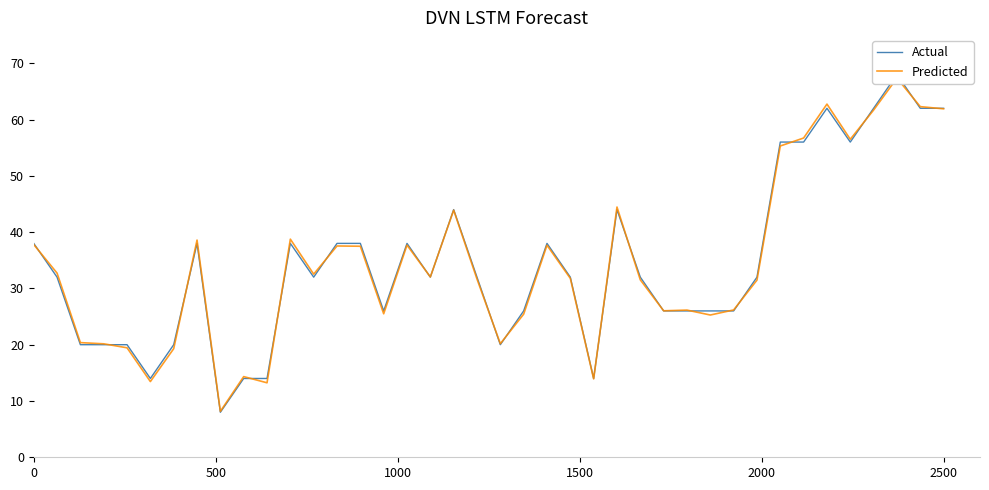

What are all the series names shown in the legend?

Actual, Predicted